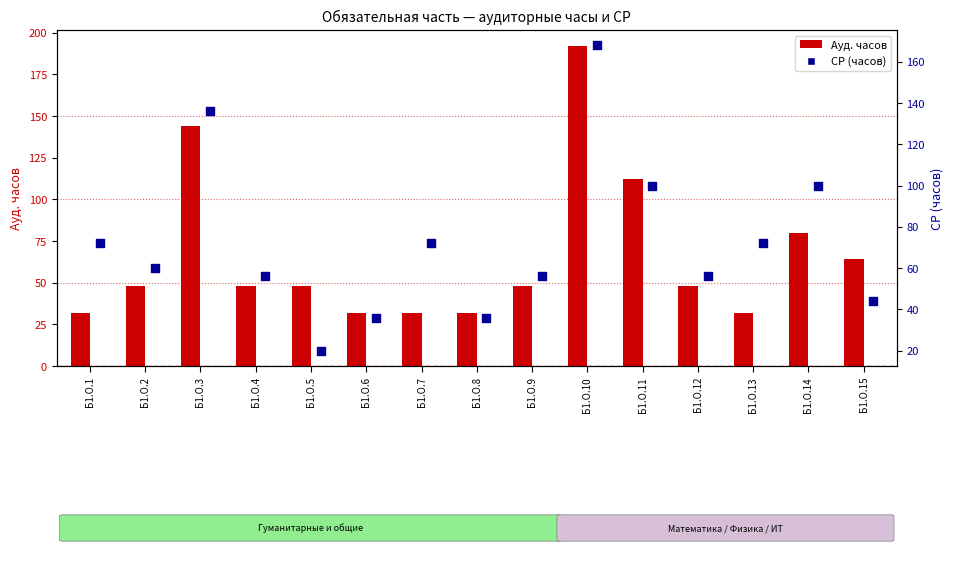

At which category is the sum across all series the highest?

Б1.О.10